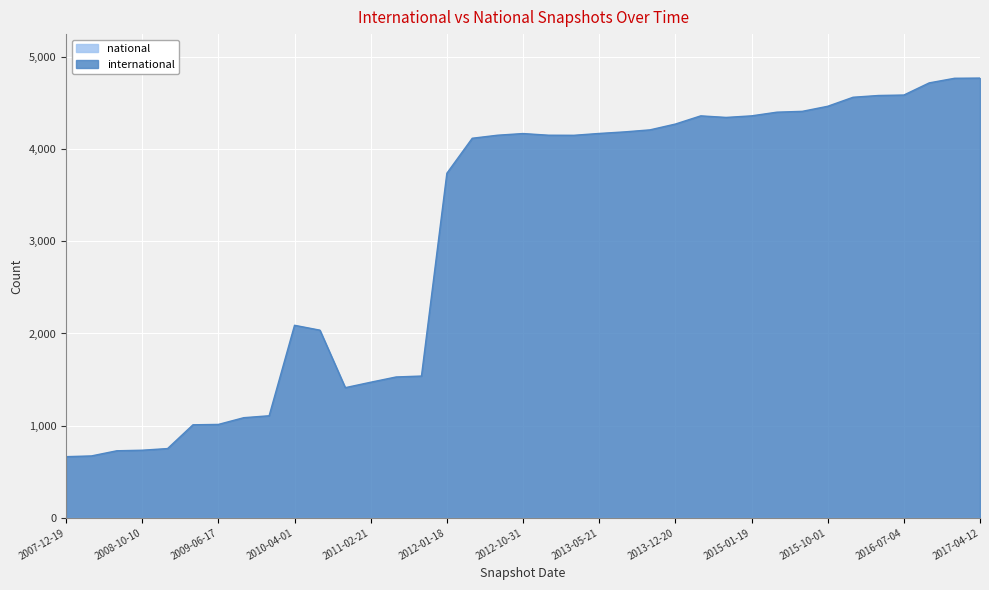

True or false: there are more than 2 points higher than both neighbors.

True